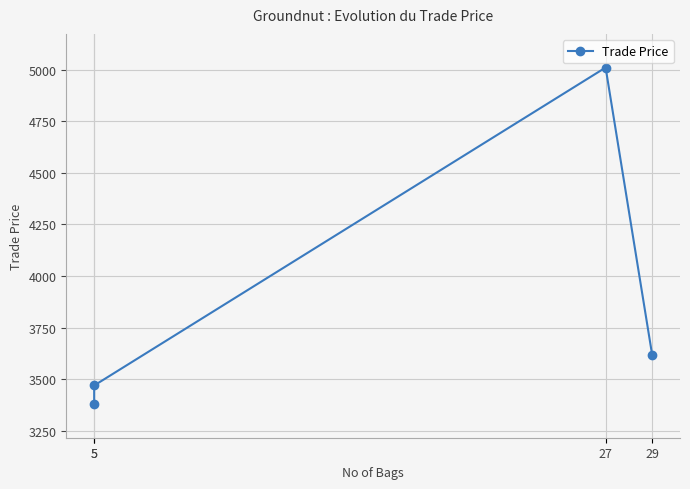

Which has a higher value, 5 or 5?

5